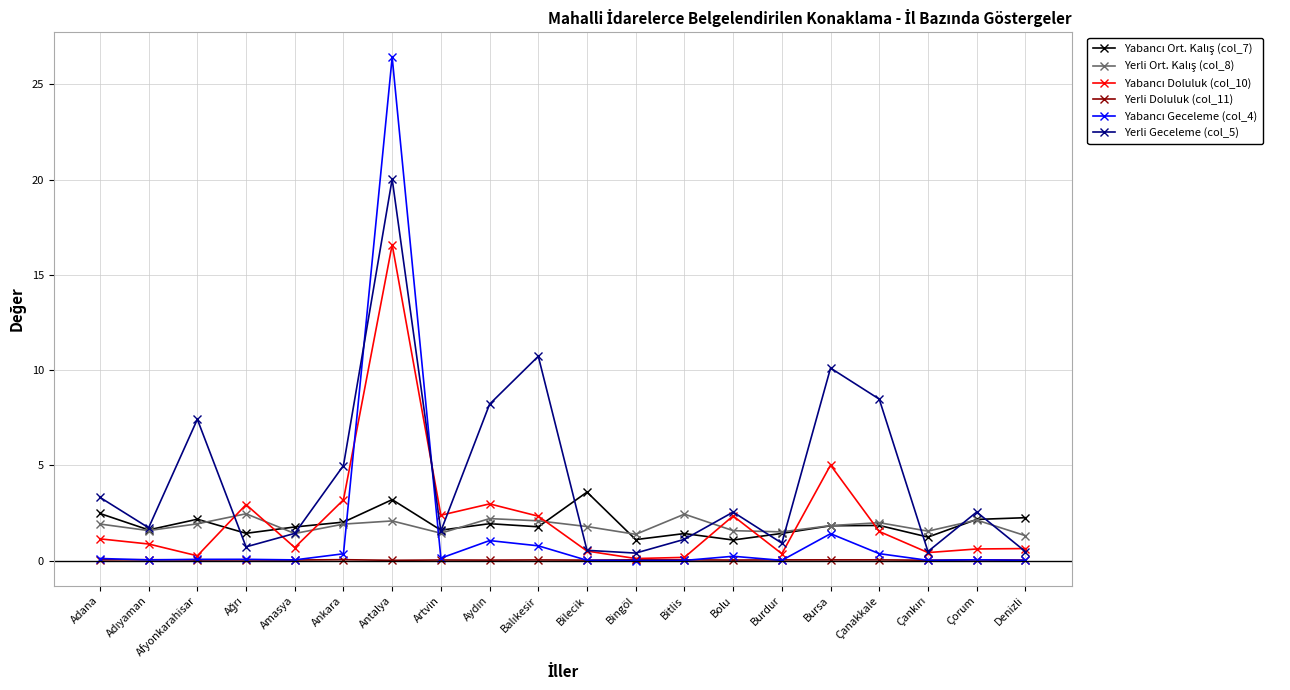

Is it true that Yerli Doluluk (col_11) equals 0.0 at Bursa?

True